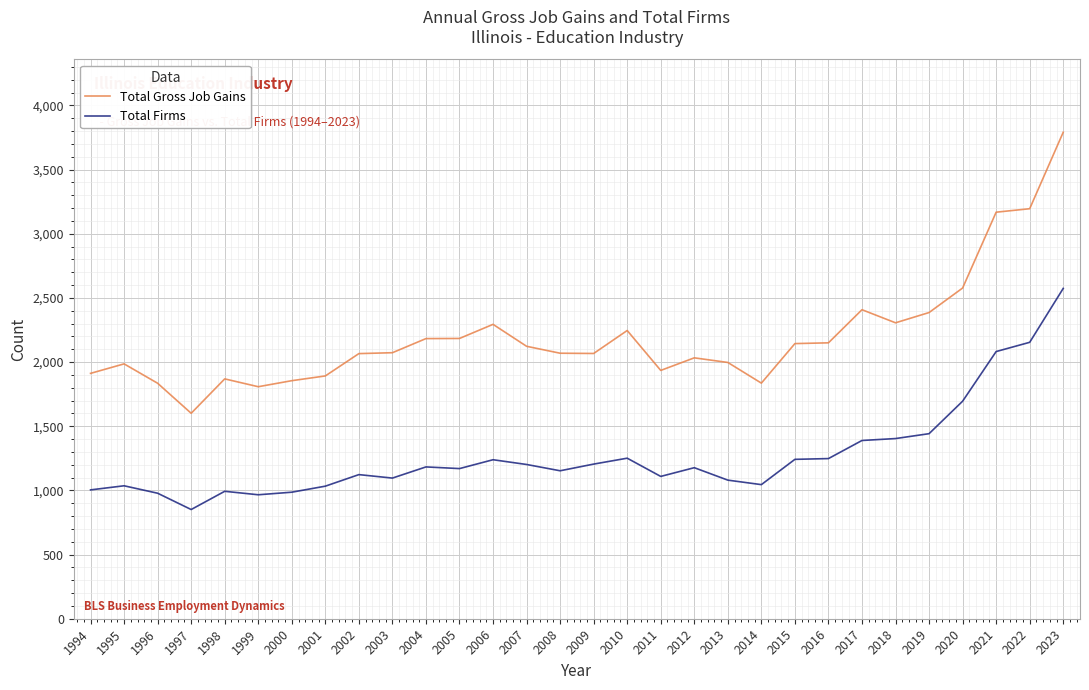

True or false: Total Gross Job Gains has more than 1 points higher than both neighbors.

True